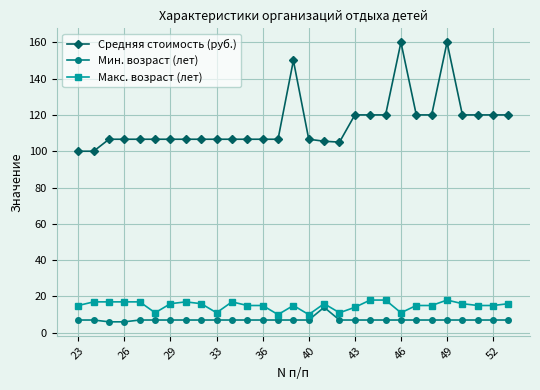

What is the difference between the second highest and second lowest values in the Мин. возраст (лет) series?

1.0